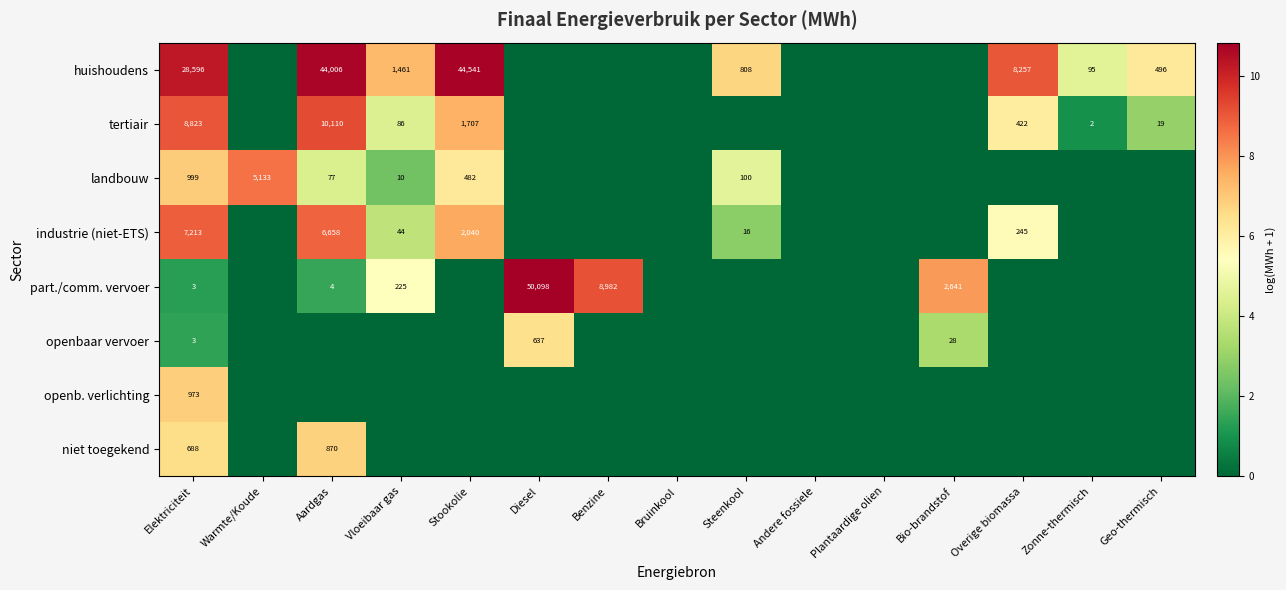

Is it true that huishoudens equals 44541 at Stookolie?

True